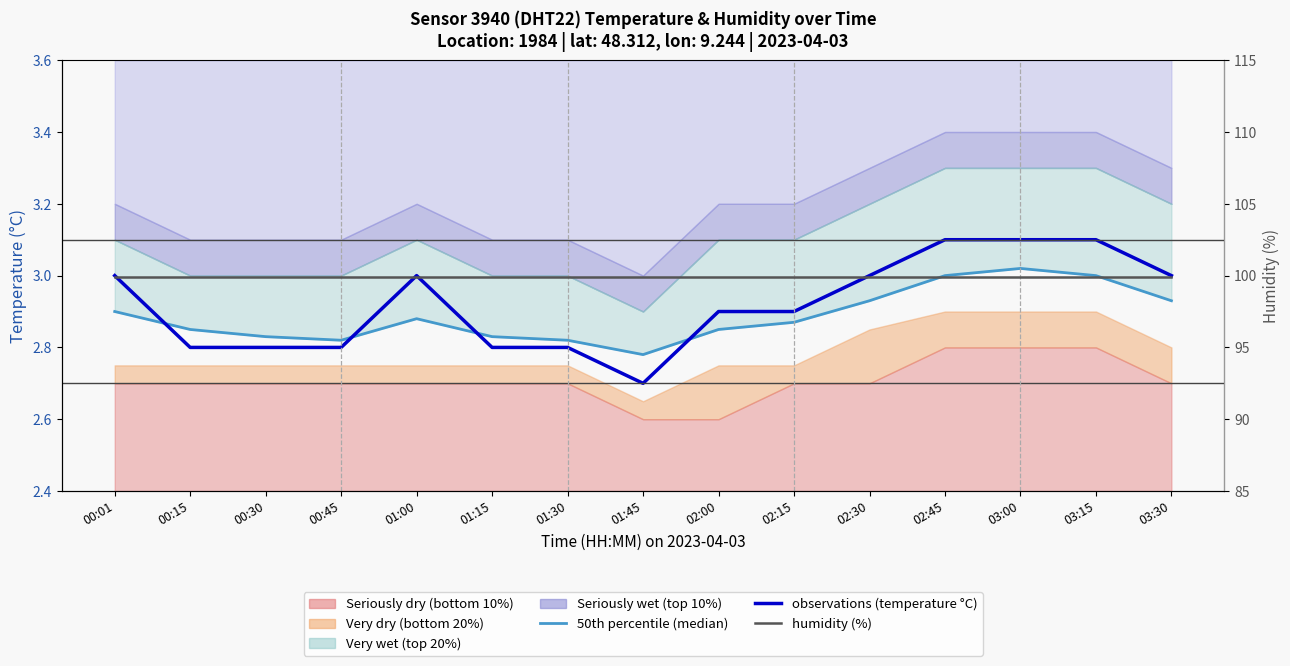

What is the total value across all series at 02:30?

105.8